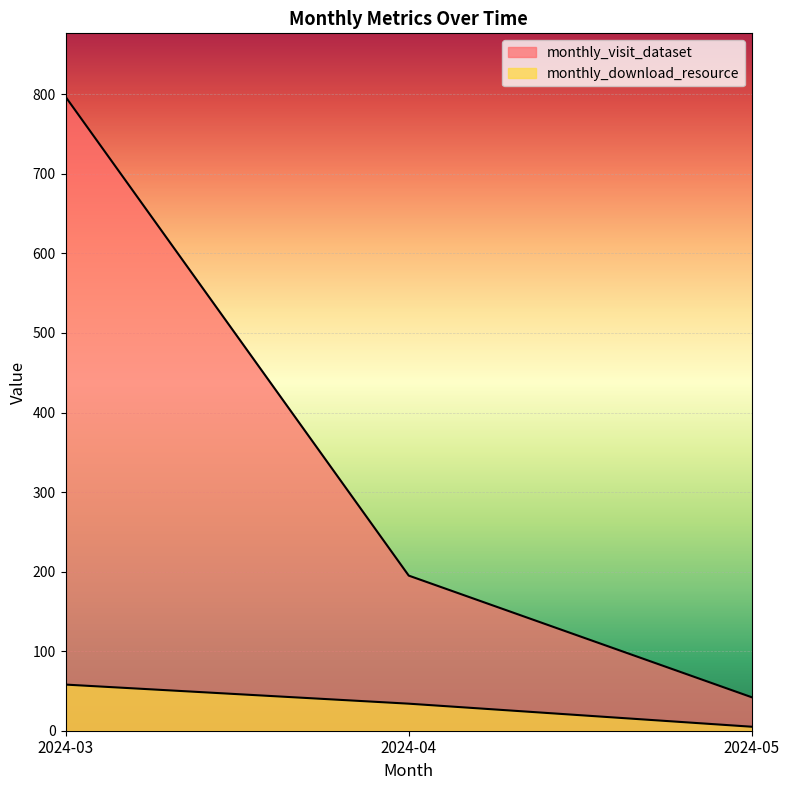

Which has a higher value, 2024-04 or 2024-03?

2024-03